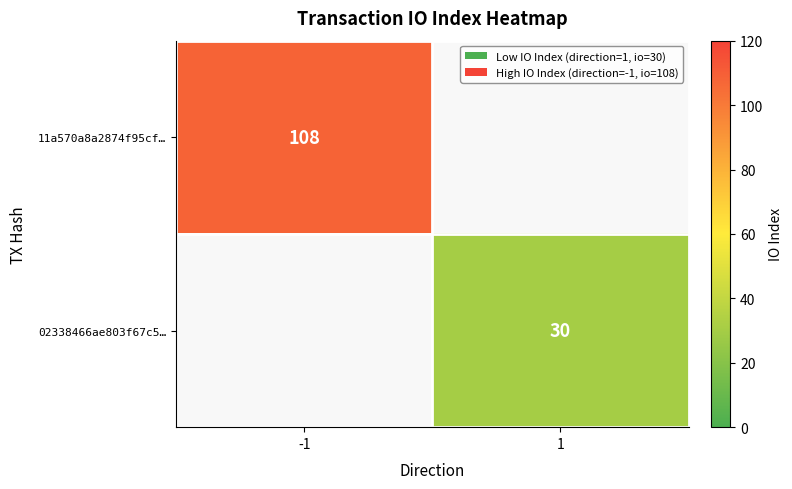

The 02338466ae803f67c5… series shows 30 at 1. True or false?

True